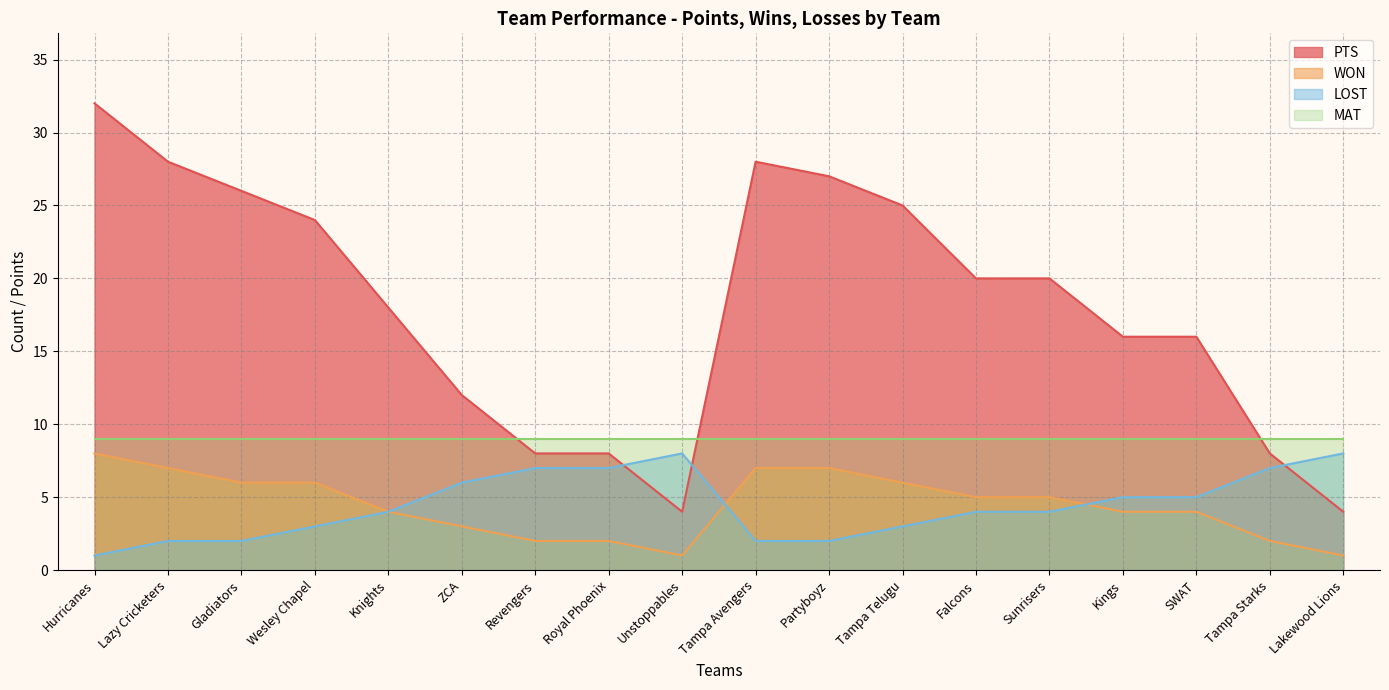

How many interior local peaks does the PTS series have?

1